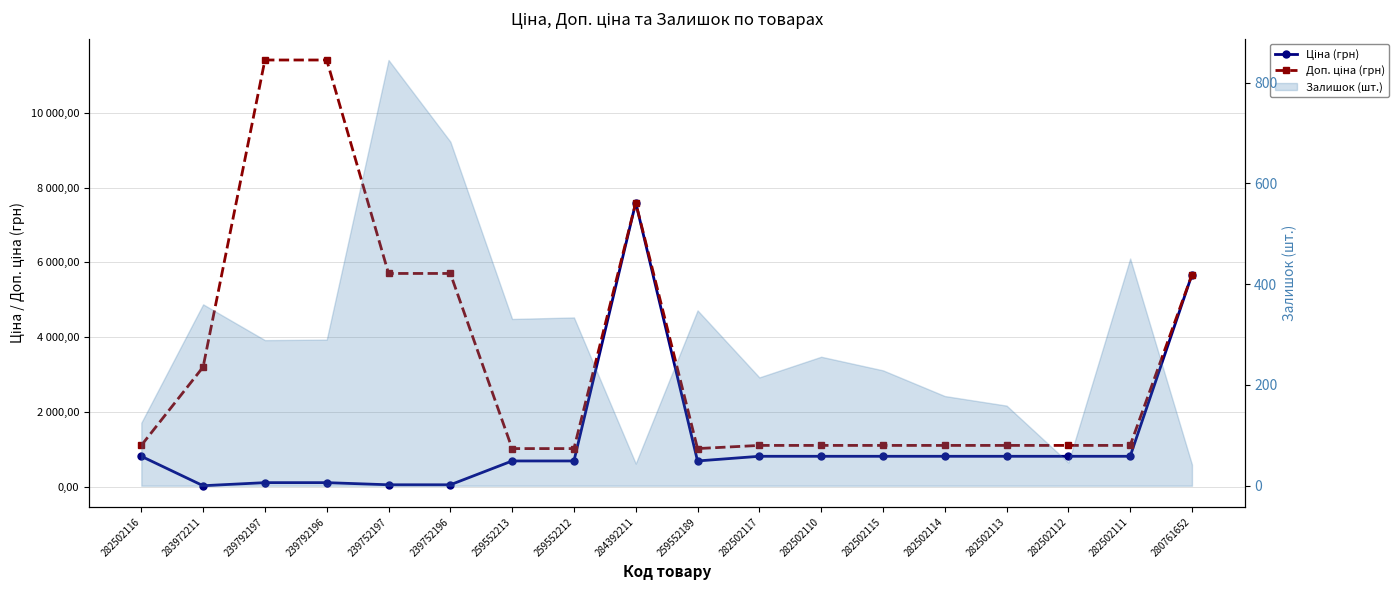

What is the difference between the maximum and minimum values in the Ціна (грн) series?

7564.5